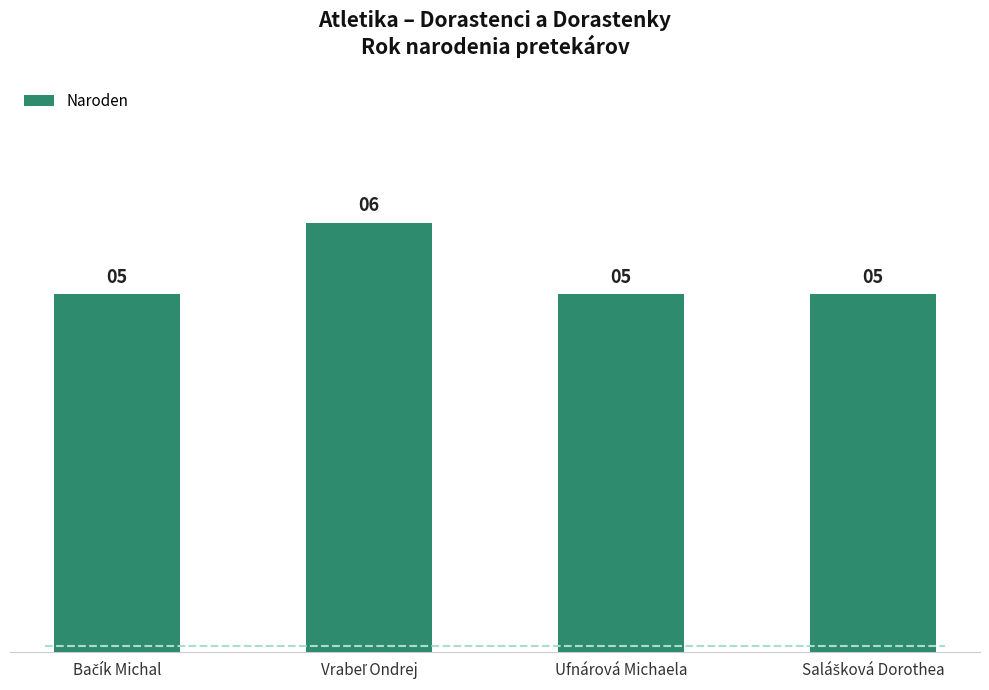

Reading right to left, what are all the values shown in this chart?

5	5	6	5